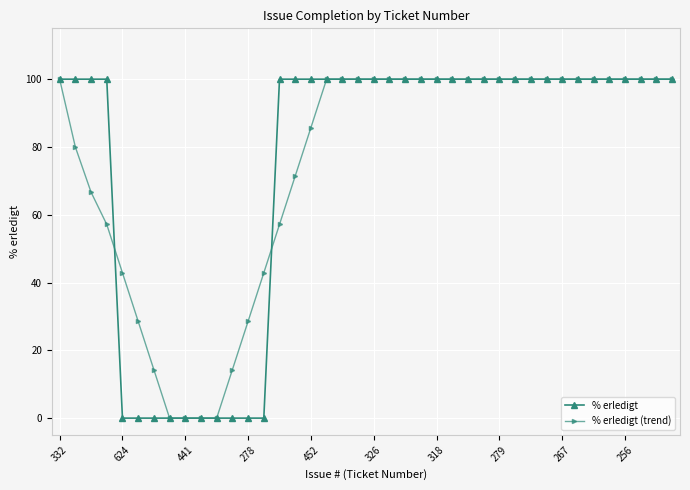

What is the highest value of the % erledigt series?

100.0